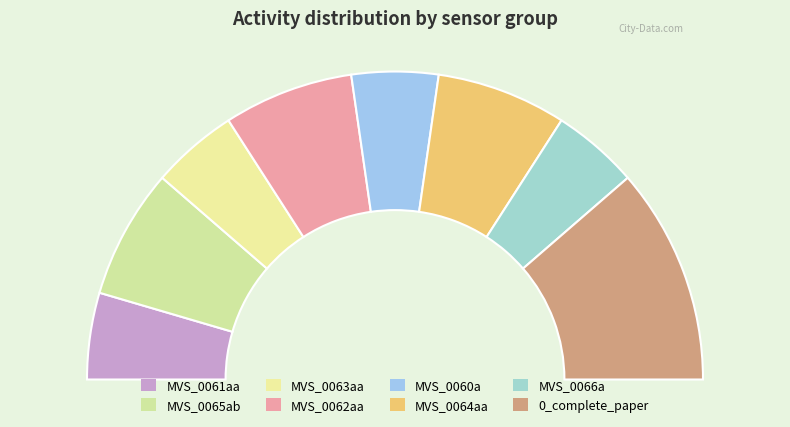

Count the number of slices in the pie.

8